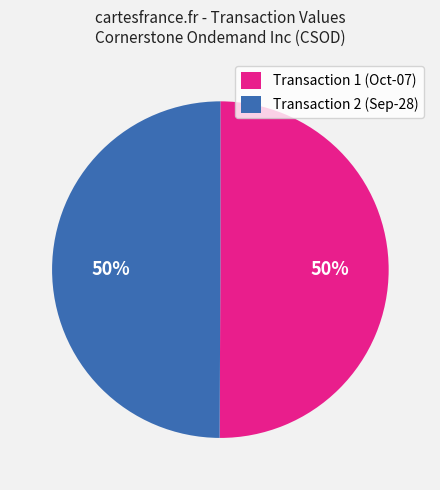

What is the ratio of the value at Transaction 1 (Oct-07) to the value at Transaction 2 (Sep-28)?

1.0